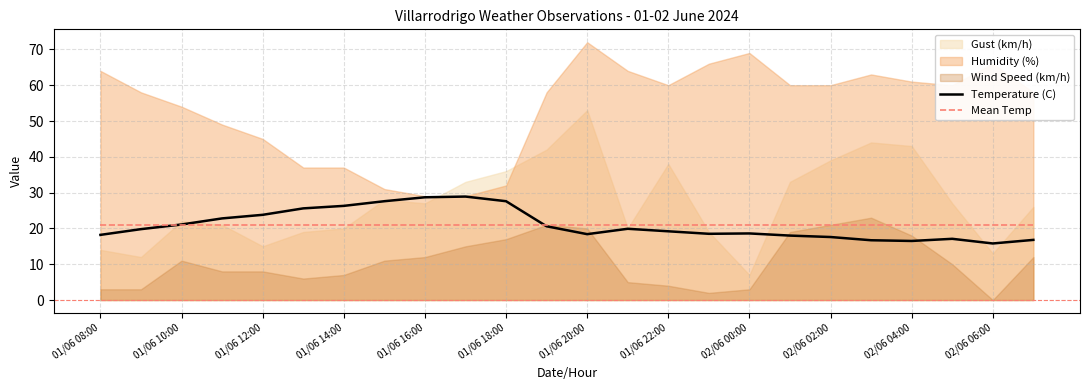

True or false: Temperature (C) has a value of 18.5 at 15.

True